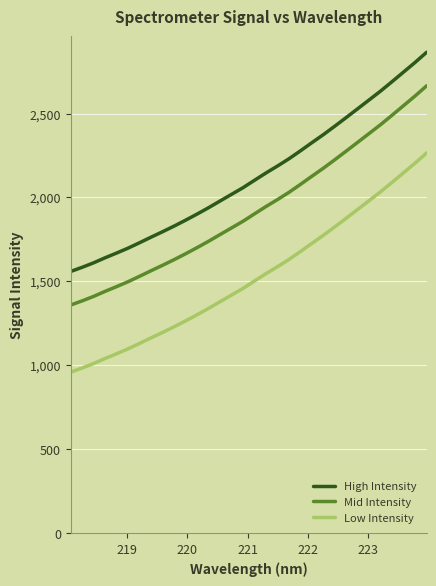

True or false: Mid Intensity and High Intensity intersect in this chart.

False